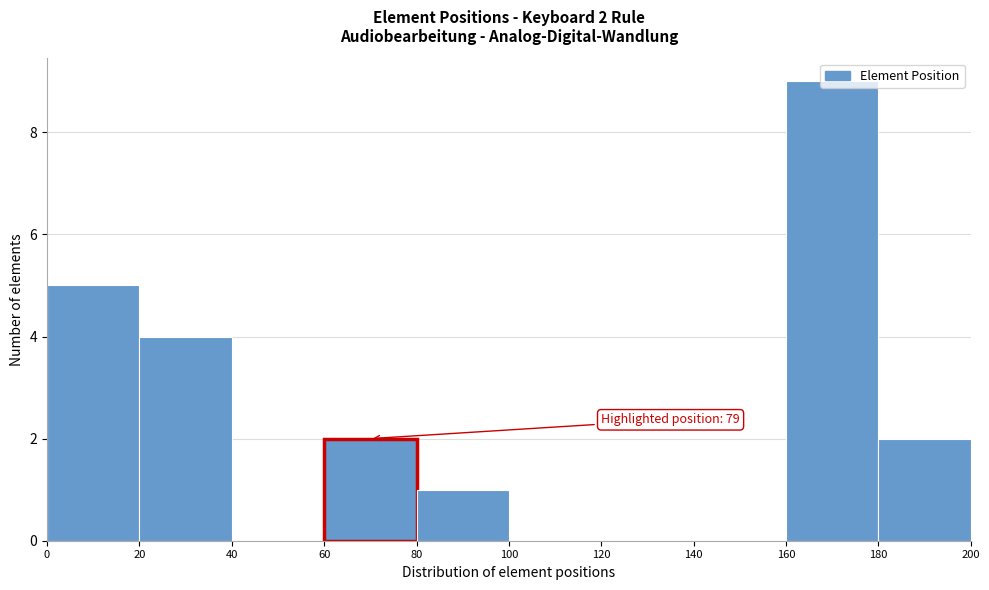

Which range on the x-axis has the tallest bar?

160 to 180